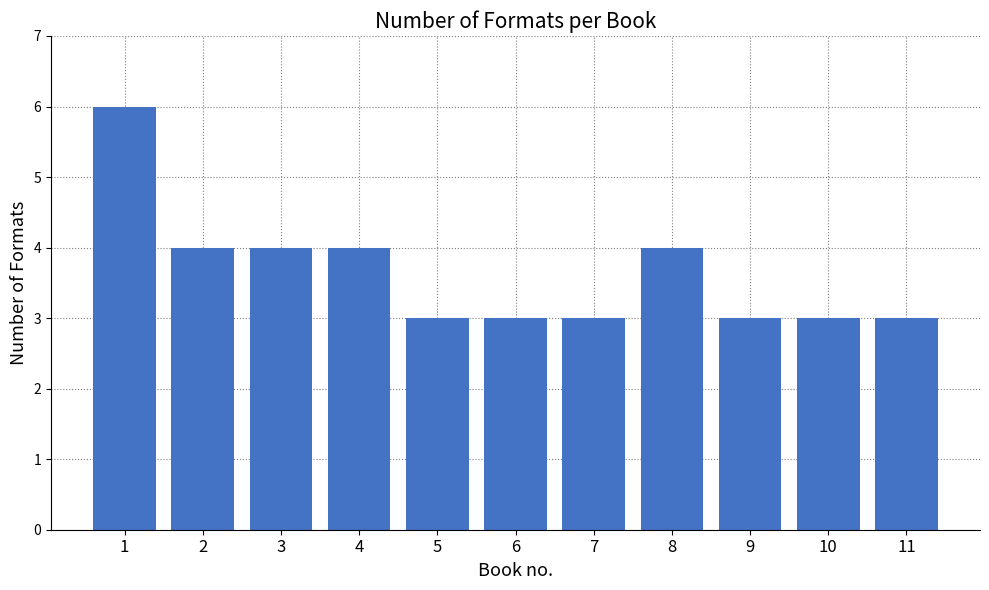

What is the average value?

4